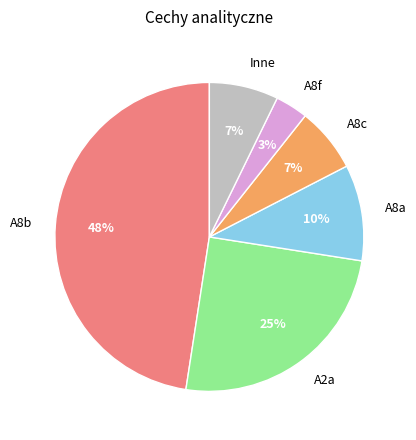

How many slices are in this pie chart?

6